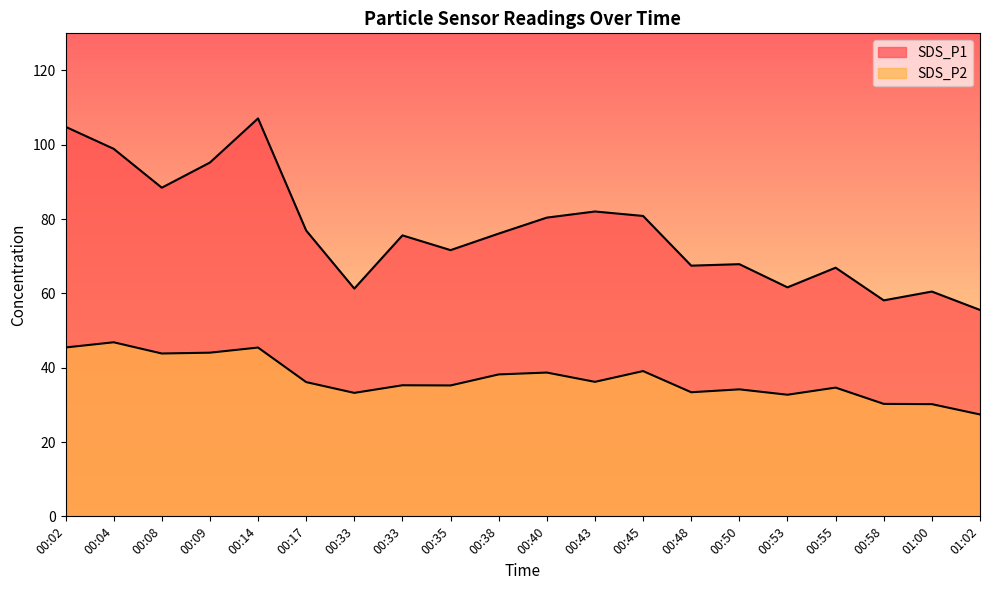

Rank the categories by SDS_P2 value from lowest to highest.

01:02, 01:00, 00:58, 00:53, 00:33, 00:48, 00:50, 00:55, 00:35, 00:33, 00:17, 00:43, 00:38, 00:40, 00:45, 00:08, 00:09, 00:14, 00:02, 00:04